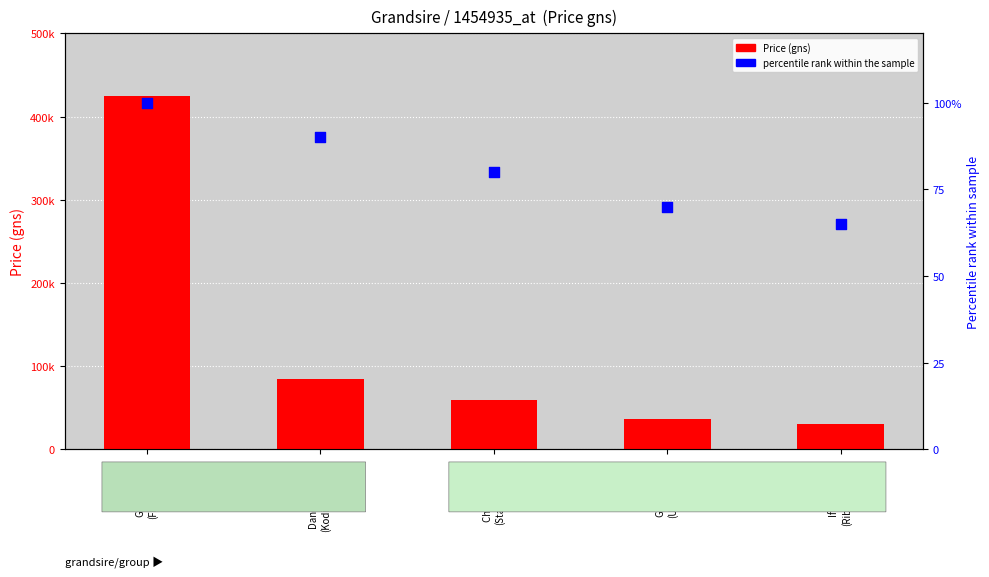

Is the value of Price (gns) at Iffraaj (GB)
(Ribchester/H) greater than the value of percentile rank within the sample at Danehill (USA)
(Kodiac/Milana)?

Yes